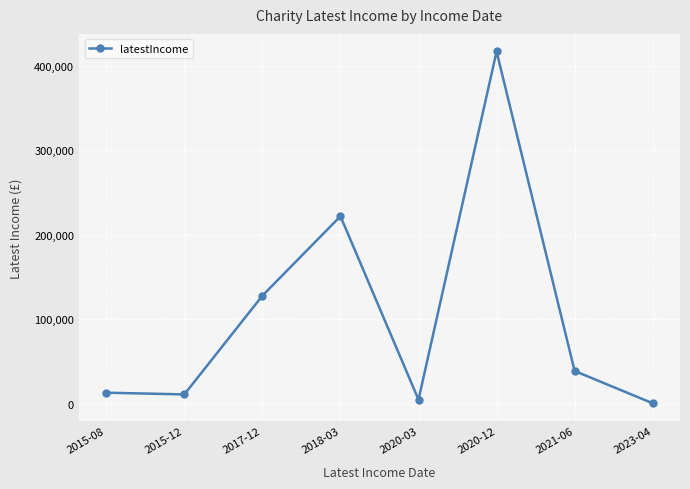

How many lines are shown in the chart?

1